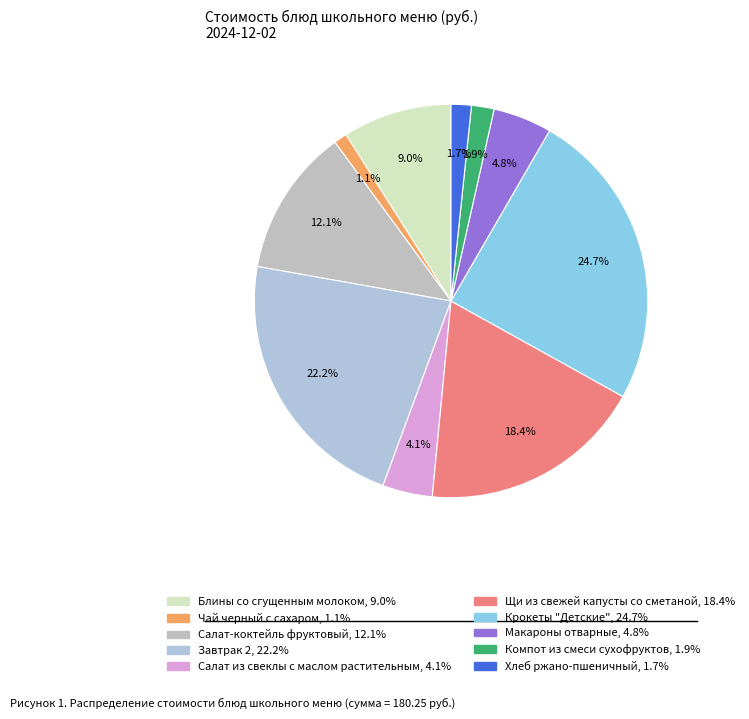

How much of the chart is everything except Блины со сгущенным молоком?

91.0%